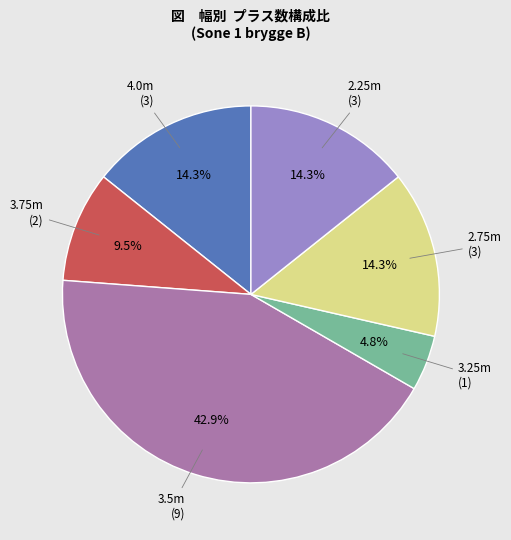

Is there any slice that represents more than half of the pie?

No